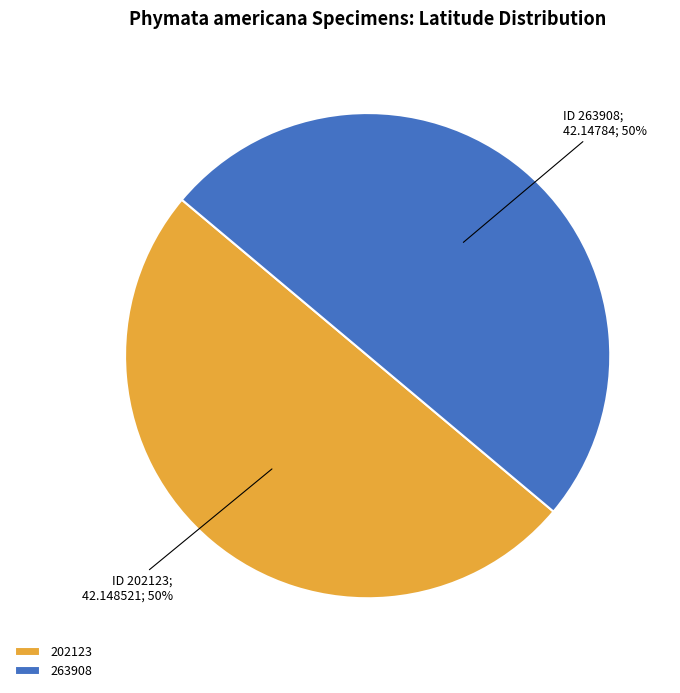

Is it true that 202123 is 36% of the pie?

False